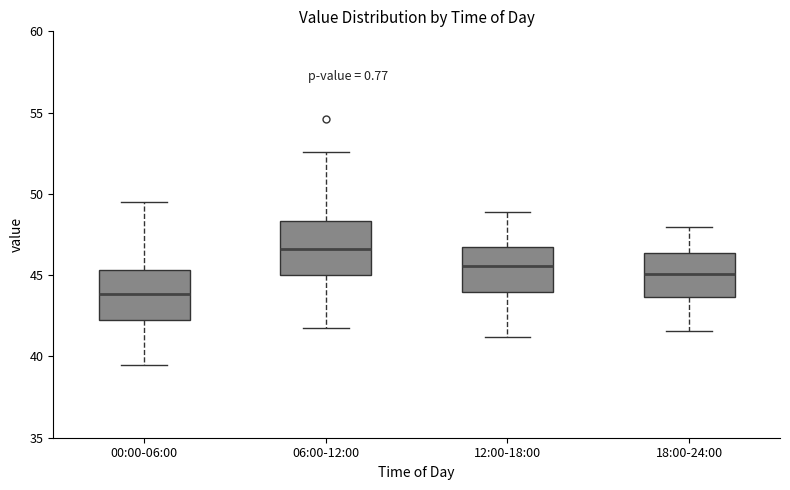

Reading left to right, read every box against the y-axis: the position of its median line, the range the box covers, and the ends of its whiskers. The values are not printed on the chart, so give them approximately, as read against the axis.

00:00-06:00: median 44.0, box 42.0 to 45.5, whiskers 39.5 to 49.5
06:00-12:00: median 46.5, box 45.0 to 48.5, whiskers 42.0 to 52.5
12:00-18:00: median 45.5, box 44.0 to 47.0, whiskers 41.0 to 49.0
18:00-24:00: median 45.0, box 43.5 to 46.5, whiskers 41.5 to 48.0